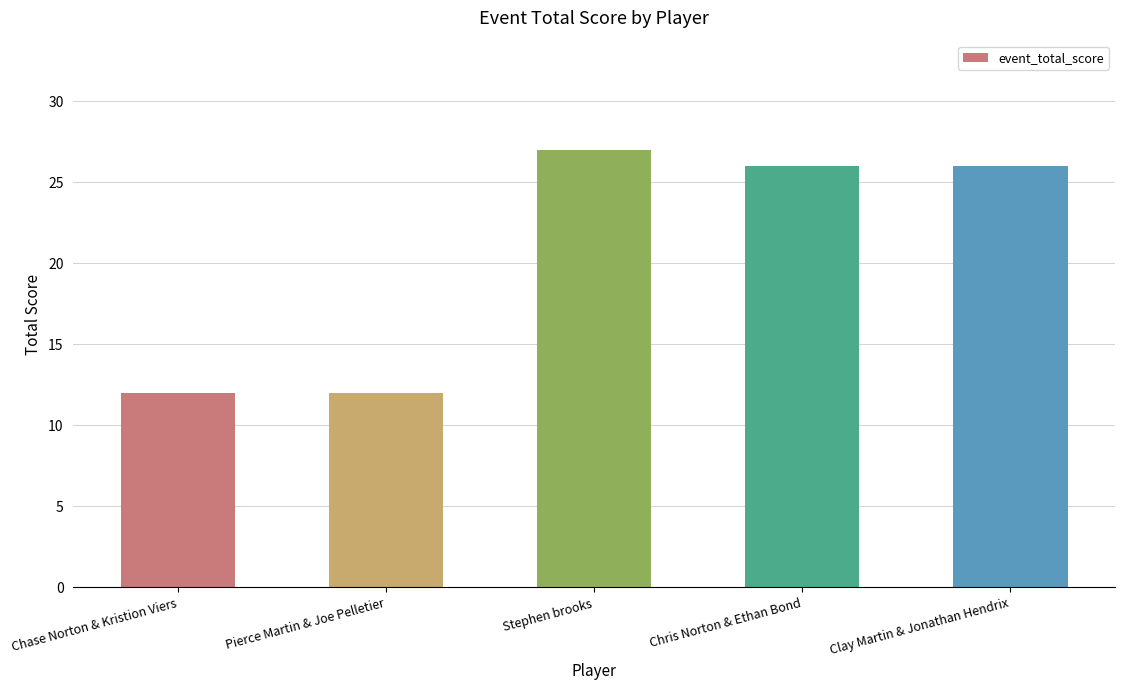

What is the label of the 5th bar from the right?

Chase Norton & Kristion Viers